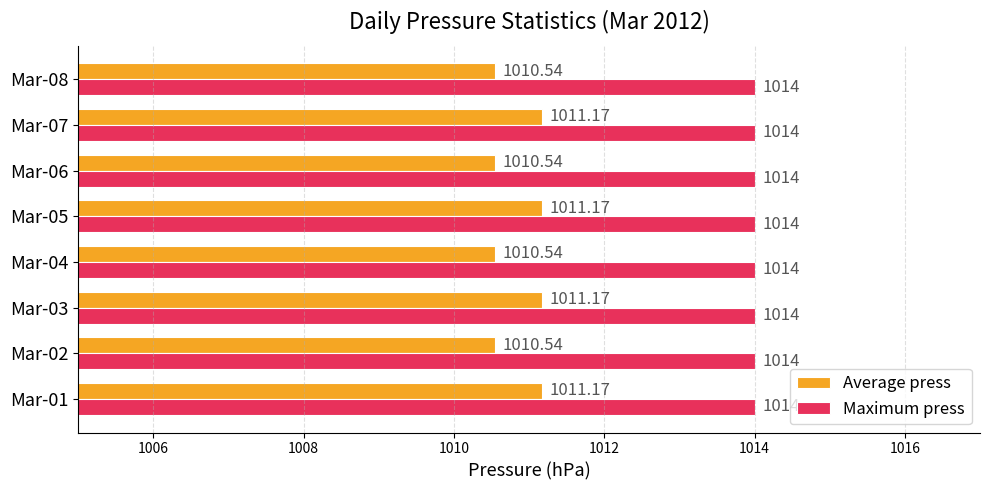

Is the value of Maximum press at Mar-04 greater than the value of Average press at Mar-02?

Yes